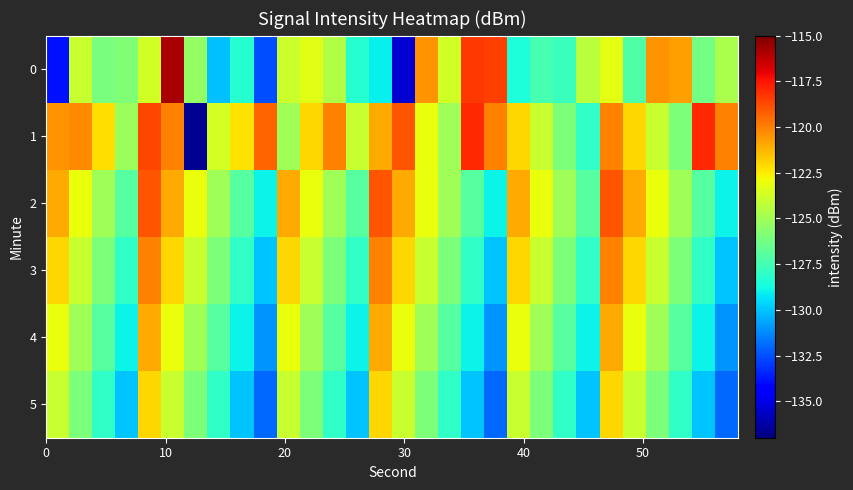

Reading left to right, list all the values displayed in this chart.

0: -133.9	-124.0	-126.0	-125.9	-123.8	-115.8	-125.3	-130.1	-128.3	-132.6	-123.9	-123.3	-124.6	-128.3	-129.1	-135.4	-120.5	-123.8	-118.3	-118.5	-128.5	-127.4	-127.7	-124.4	-123.2	-127.2	-120.5	-120.8	-126.2	-124.8
1: -120.4	-120.2	-122.2	-125.2	-118.7	-120.0	-136.6	-123.6	-122.3	-119.3	-125.0	-122.0	-120.0	-124.0	-121.0	-119.0	-123.0	-125.0	-118.0	-120.0	-122.0	-124.0	-126.0	-128.0	-120.0	-122.0	-124.0	-126.0	-118.0	-120.0
2: -121.0	-123.0	-125.0	-127.0	-119.0	-121.0	-123.0	-125.0	-127.0	-129.0	-121.0	-123.0	-125.0	-127.0	-119.0	-121.0	-123.0	-125.0	-127.0	-129.0	-121.0	-123.0	-125.0	-127.0	-119.0	-121.0	-123.0	-125.0	-127.0	-129.0
3: -122.0	-124.0	-126.0	-128.0	-120.0	-122.0	-124.0	-126.0	-128.0	-130.0	-122.0	-124.0	-126.0	-128.0	-120.0	-122.0	-124.0	-126.0	-128.0	-130.0	-122.0	-124.0	-126.0	-128.0	-120.0	-122.0	-124.0	-126.0	-128.0	-130.0
4: -123.0	-125.0	-127.0	-129.0	-121.0	-123.0	-125.0	-127.0	-129.0	-131.0	-123.0	-125.0	-127.0	-129.0	-121.0	-123.0	-125.0	-127.0	-129.0	-131.0	-123.0	-125.0	-127.0	-129.0	-121.0	-123.0	-125.0	-127.0	-129.0	-131.0
5: -124.0	-126.0	-128.0	-130.0	-122.0	-124.0	-126.0	-128.0	-130.0	-132.0	-124.0	-126.0	-128.0	-130.0	-122.0	-124.0	-126.0	-128.0	-130.0	-132.0	-124.0	-126.0	-128.0	-130.0	-122.0	-124.0	-126.0	-128.0	-130.0	-132.0